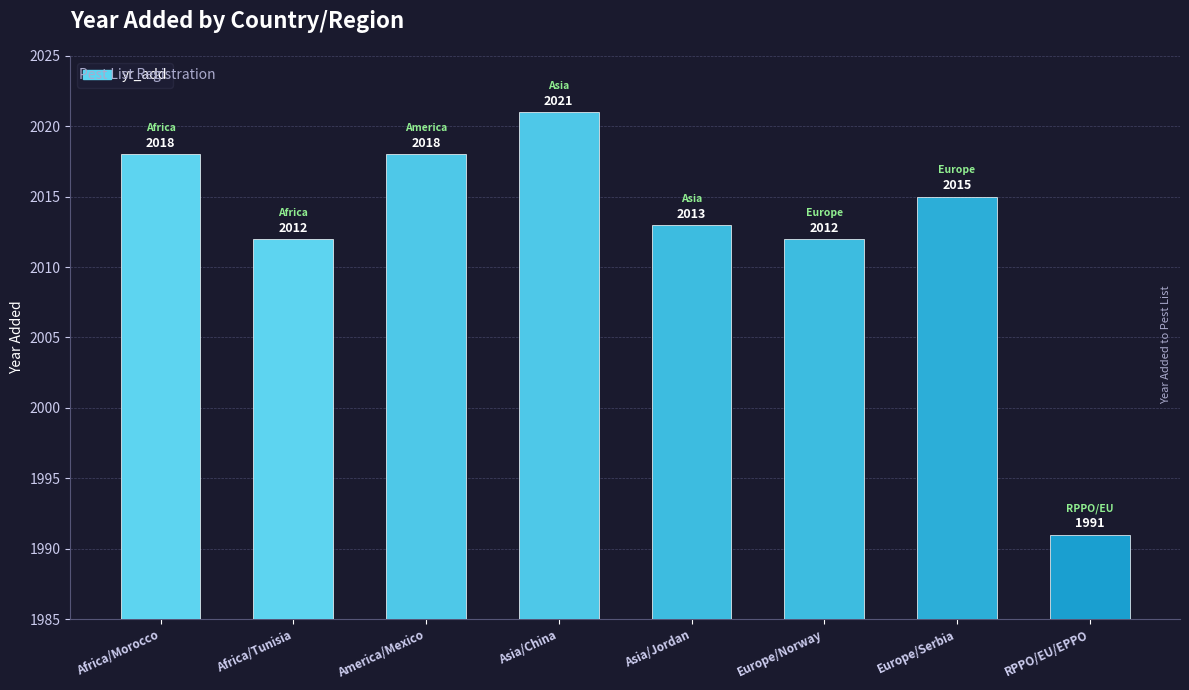

The value at Asia/China is 2829. True or false?

False